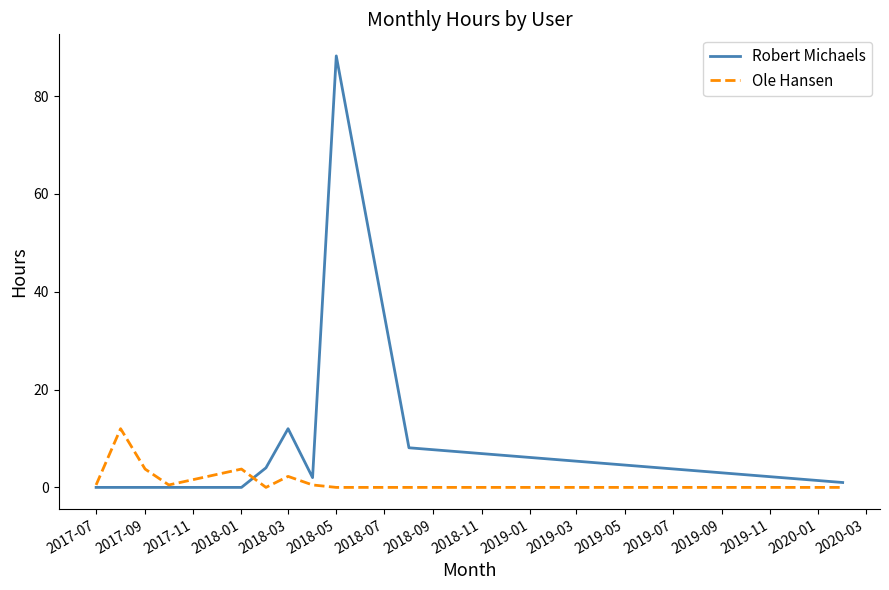

Which series has the widest spread of values?

Robert Michaels